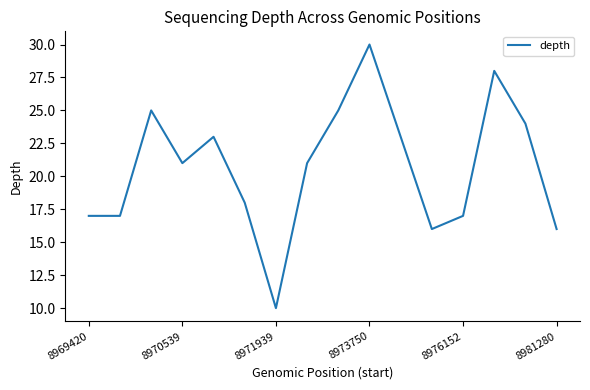

What is the difference between the maximum and minimum values?

20